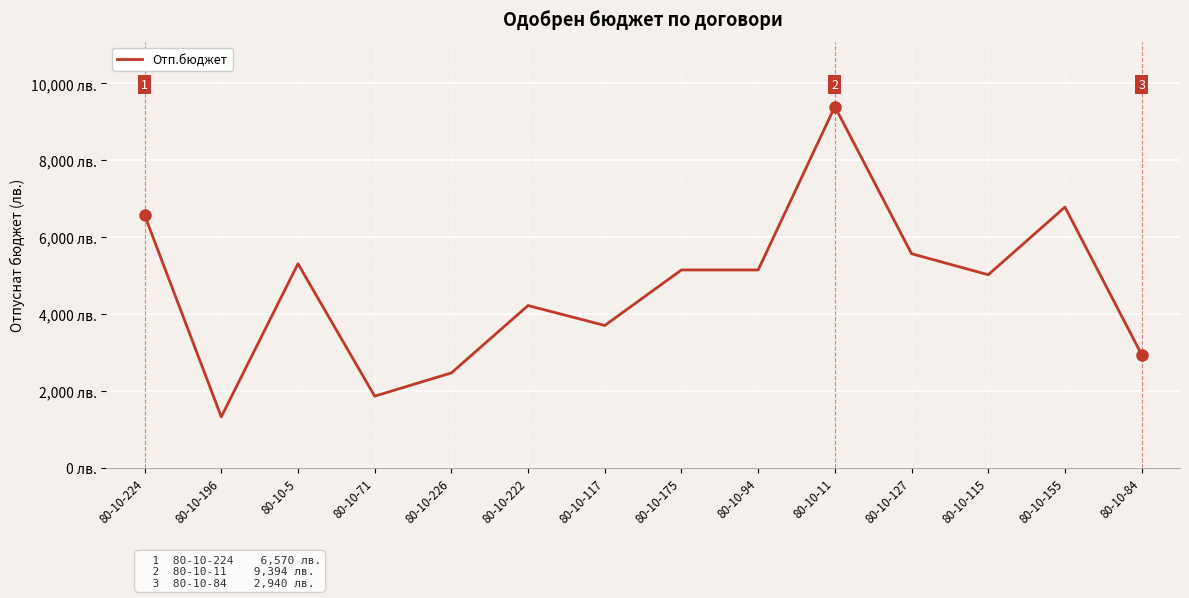

What is the change in value from 80-10-226 to 80-10-127?

+3102